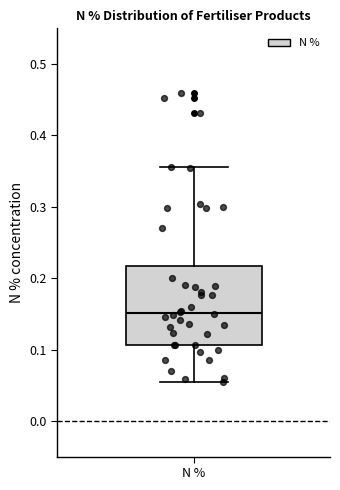

Read this box plot against the y-axis: the position of the median line, the range covered by the box, and the ends of both whiskers. The values are not printed on the chart, so give them approximately, as read against the axis.

median 0.15, box 0.11 to 0.22, whiskers 0.06 to 0.36